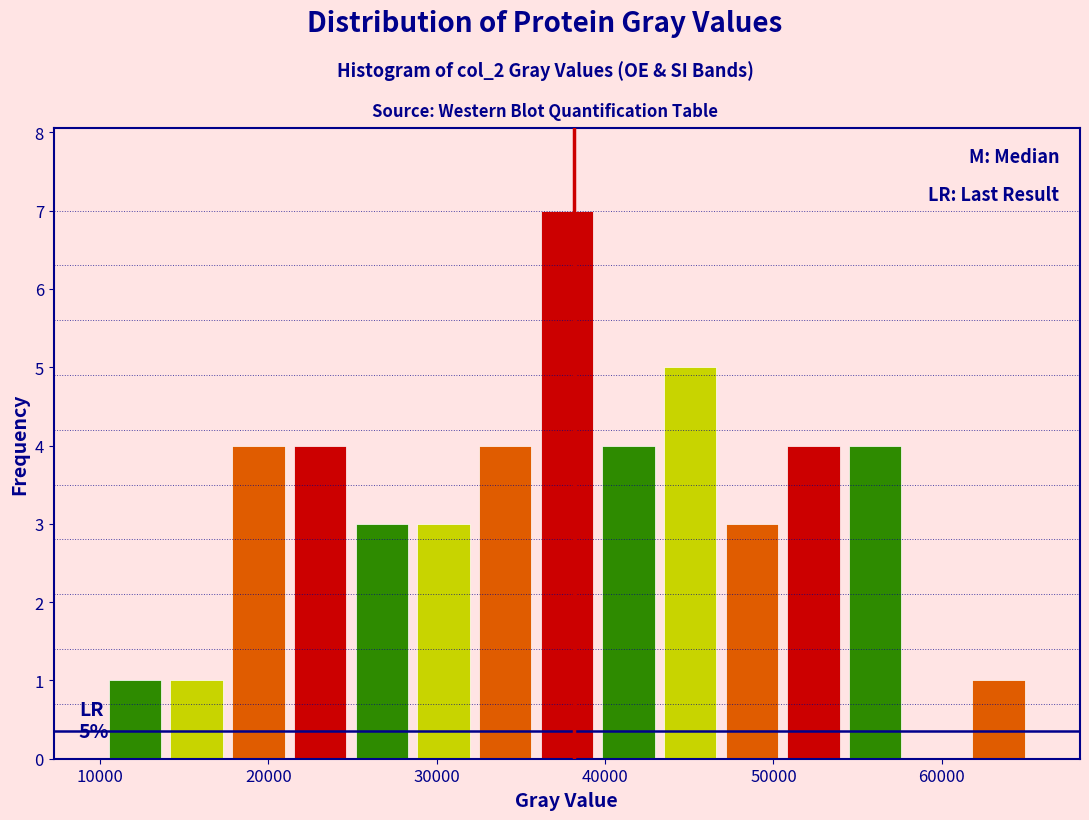

Read against the x-axis, roughly where is the centre of the tallest bar?

38000